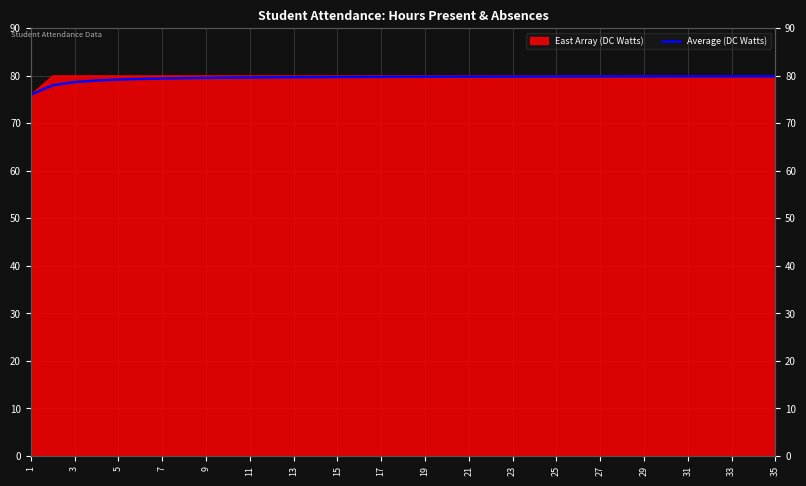

Where is the data nearest to the value 77?

1